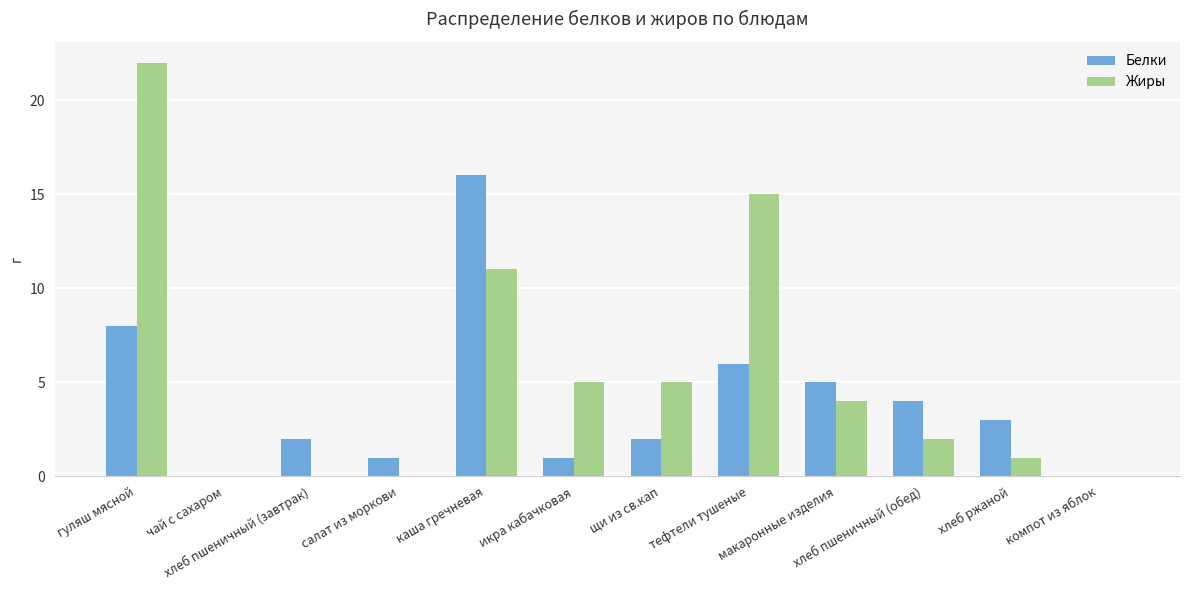

Reading right to left, extract all data points from this chart.

Белки: 0	3	4	5	6	2	1	16	1	2	0	8
Жиры: 0	1	2	4	15	5	5	11	0	0	0	22